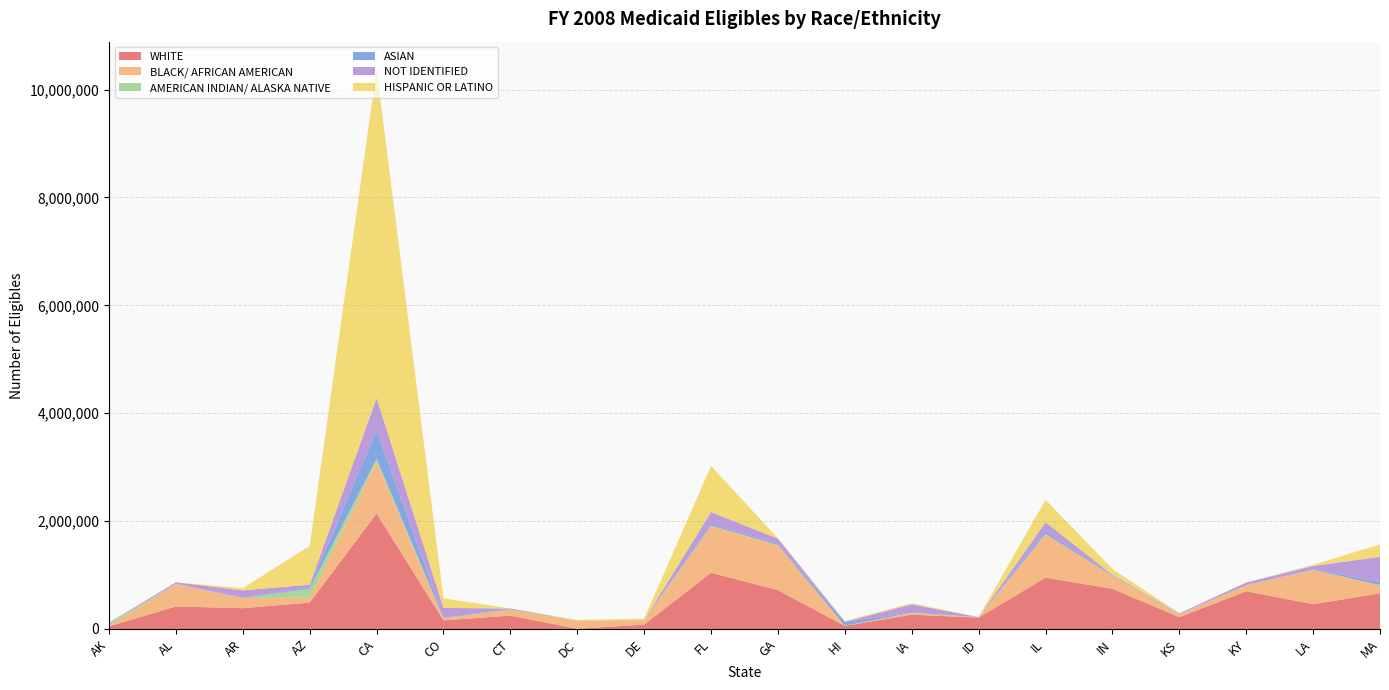

Reading right to left, list all the values displayed in this chart.

WHITE: MA=661751	LA=458230	KY=700812	KS=218959	IN=744551	IL=951209	ID=210586	IA=264965	HI=56065	GA=720493	FL=1042234	DE=81964	DC=2741	CT=247596	CO=159951	CA=2141185	AZ=488813	AR=385431	AL=417230	AK=49473
BLACK/ AFRICAN AMERICAN: MA=148856	LA=633998	KY=110106	KS=52136	IN=237090	IL=810793	ID=2922	IA=32327	HI=3712	GA=835286	FL=867513	DE=77568	DC=145647	CT=115602	CO=33324	CA=961425	AZ=94849	AR=188773	AL=414741	AK=6896
AMERICAN INDIAN/ ALASKA NATIVE: MA=3373	LA=4173	KY=916	KS=4384	IN=649	IL=2687	ID=4893	IA=2075	HI=729	GA=1372	FL=7236	DE=418	DC=76	CT=1151	CO=4878	CA=52784	AZ=160077	AR=1846	AL=2396	AK=48774
ASIAN: MA=55292	LA=9140	KY=4082	KS=4433	IN=8492	IL=54892	ID=1486	IA=3805	HI=73414	GA=22713	FL=32177	DE=3339	DC=0	CT=15366	CO=7217	CA=533984	AZ=23223	AR=3118	AL=5343	AK=7641
NOT IDENTIFIED: MA=468790	LA=63261	KY=45353	KS=9995	IN=15182	IL=159192	ID=0	IA=152723	HI=65	GA=94485	FL=219634	DE=0	DC=4252	CT=57	CO=185120	CA=591557	AZ=54338	AR=136719	AL=26464	AK=3261
HISPANIC OR LATINO: MA=230120	LA=20016	KY=2	KS=0	IN=108616	IL=415698	ID=1348	IA=23301	HI=12376	GA=7564	FL=854152	DE=29262	DC=15838	CT=0	CO=177918	CA=6089801	AZ=717773	AR=40821	AL=0	AK=4557